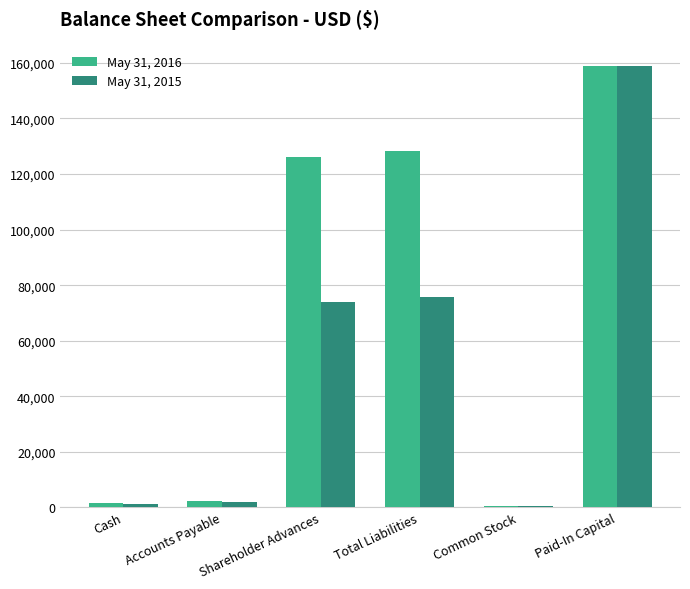

How many groups of bars are there?

6